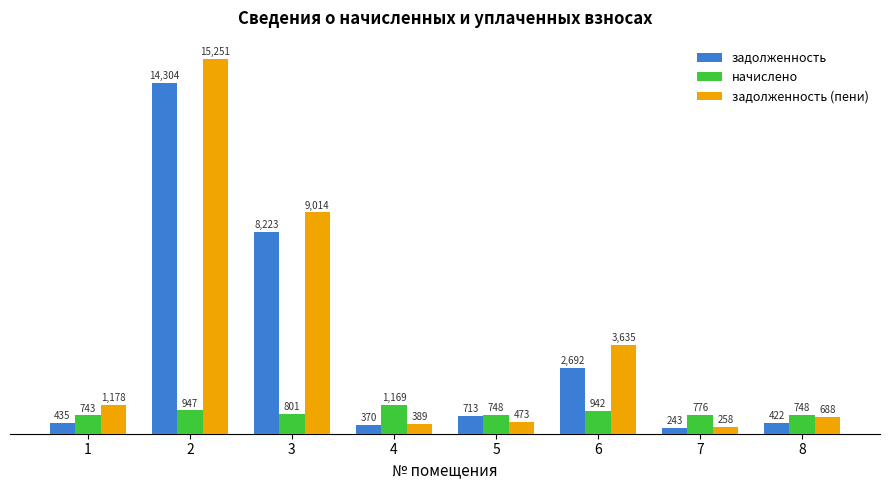

What is the lowest value of the задолженность (пени) series?

257.6